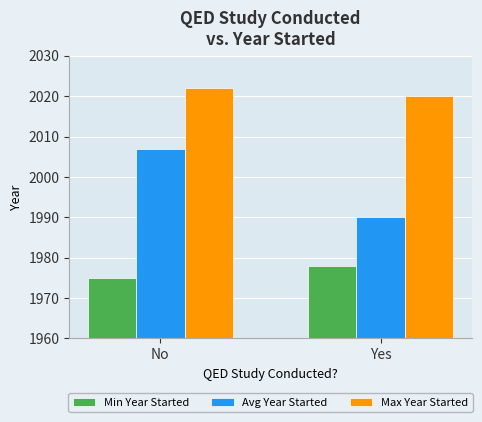

What is the sum of all Min Year Started values?

3953